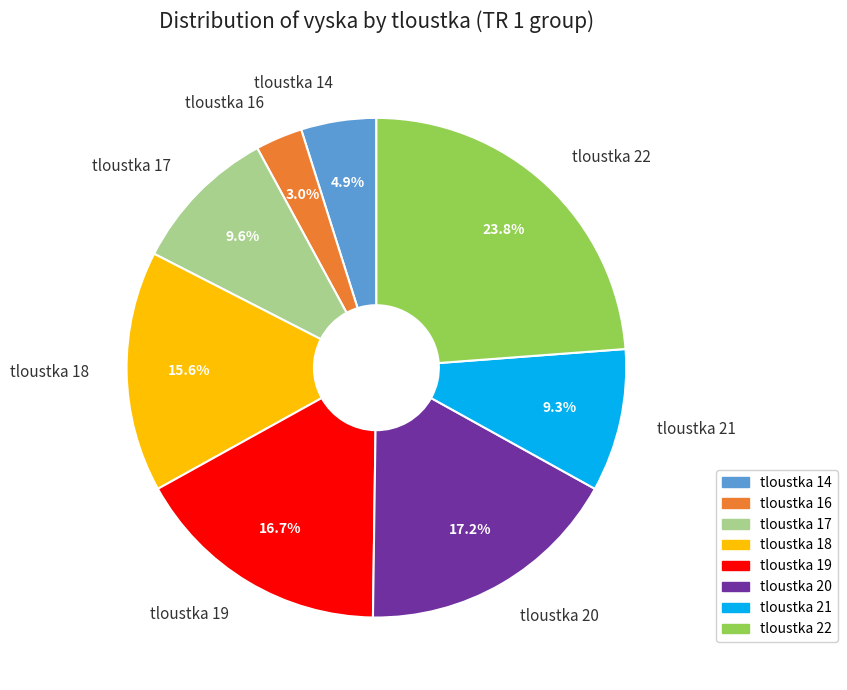

Do tloustka 16 and tloustka 14 together represent more than half of the pie?

No